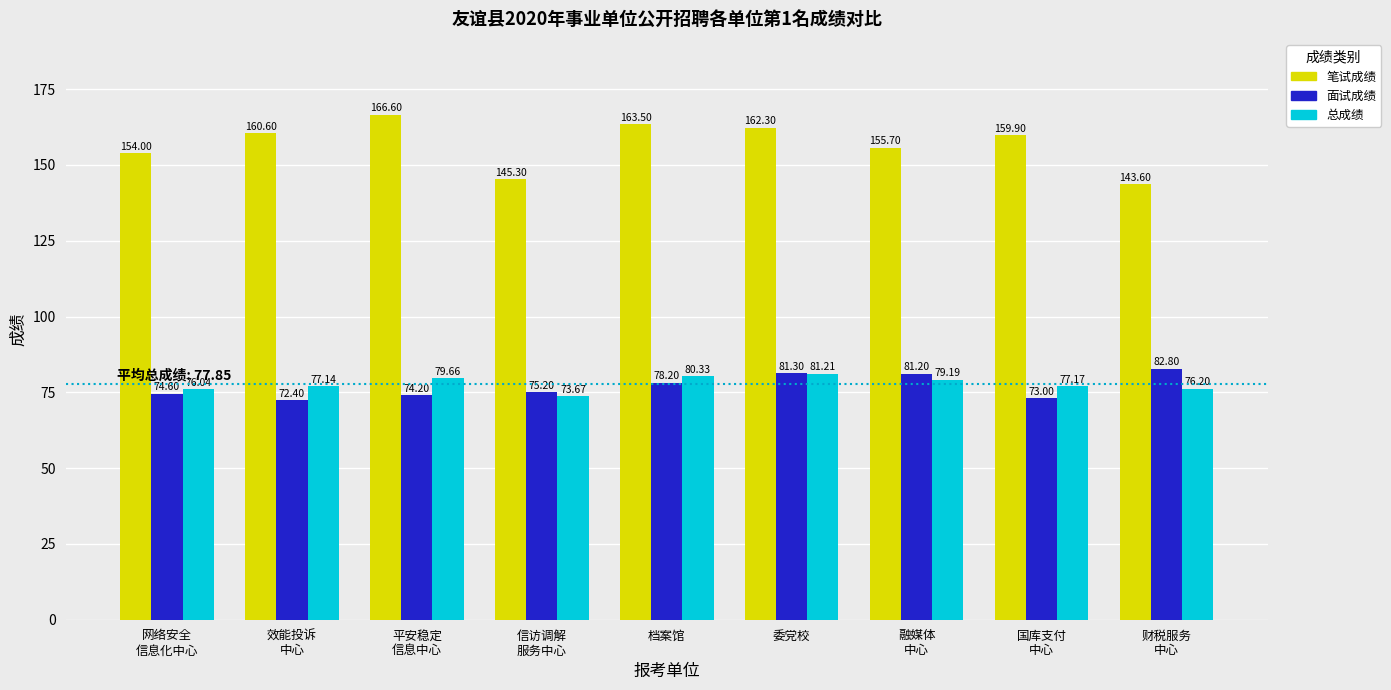

The 总成绩 series shows 73.7 at 信访调解
服务中心. True or false?

True